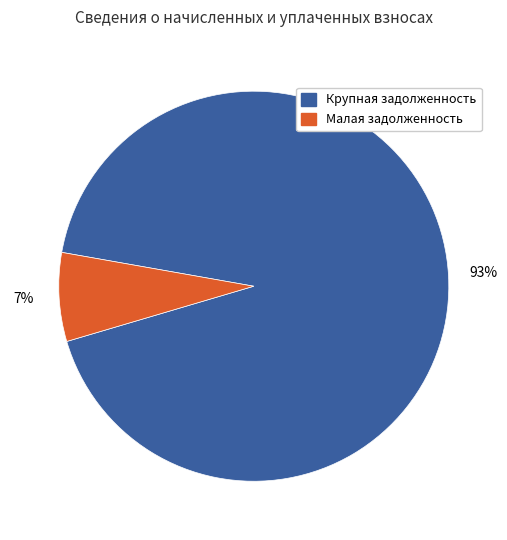

To the nearest percent, what is the average slice percentage?

50%